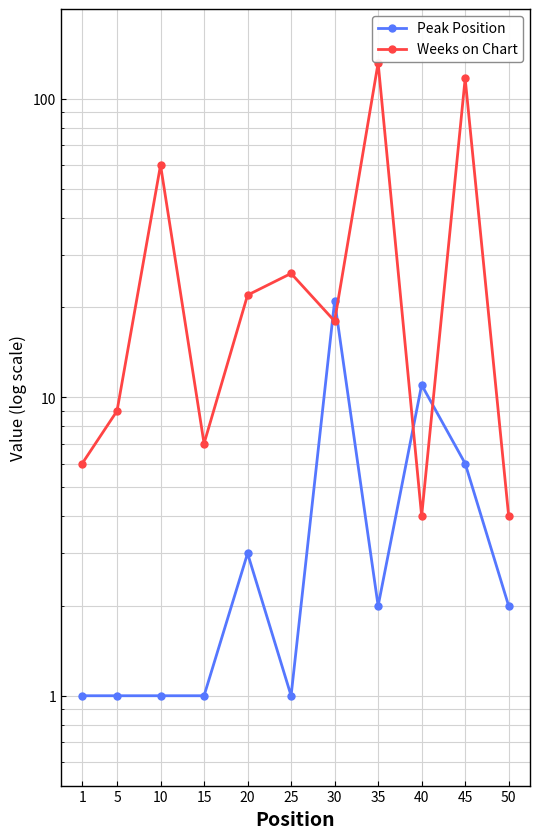

Reading right to left, what are all the values shown in this chart?

Peak Position: 2	6	11	2	21	1	3	1	1	1	1
Weeks on Chart: 4	117	4	132	18	26	22	7	60	9	6